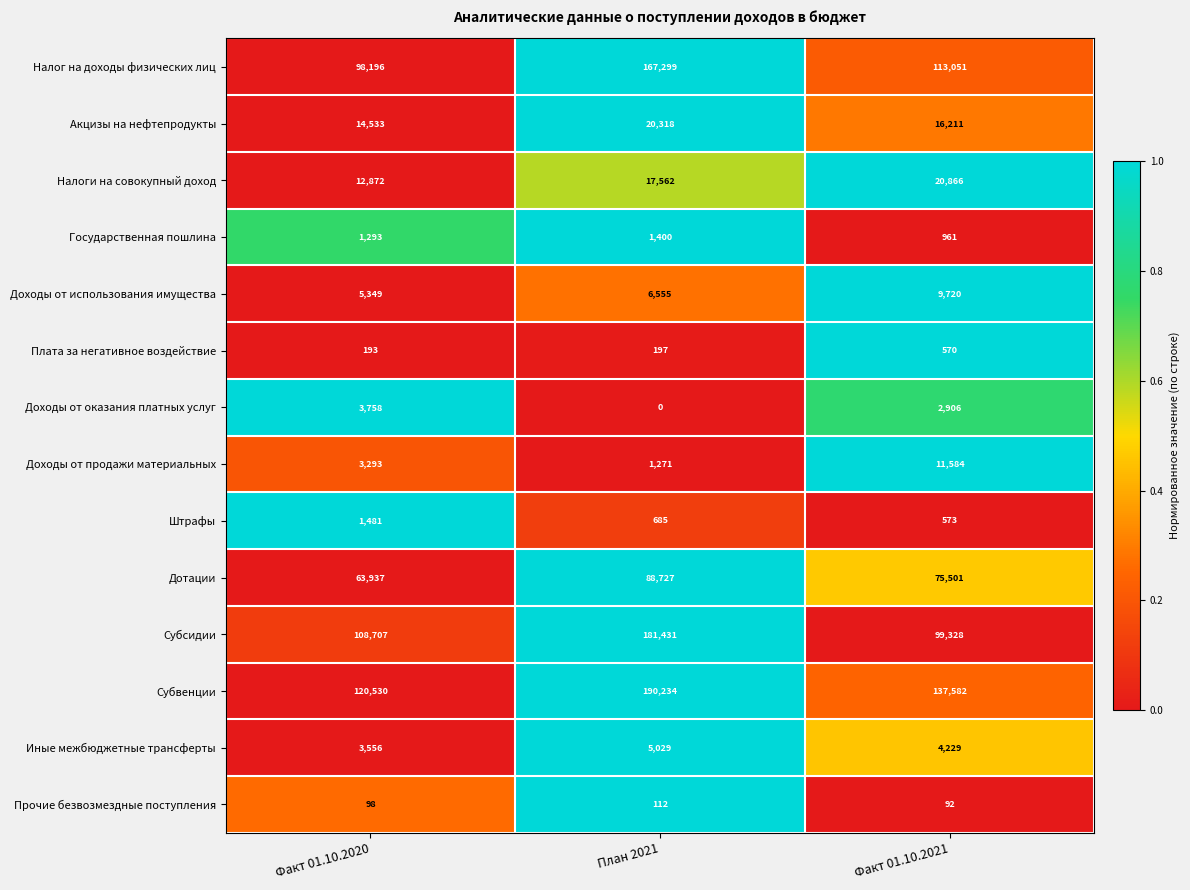

At Факт 01.10.2020, list the series in order from smallest to largest.

Прочие безвозмездные поступления, Плата за негативное воздействие, Государственная пошлина, Штрафы, Доходы от продажи материальных, Иные межбюджетные трансферты, Доходы от оказания платных услуг, Доходы от использования имущества, Налоги на совокупный доход, Акцизы на нефтепродукты, Дотации, Налог на доходы физических лиц, Субсидии, Субвенции